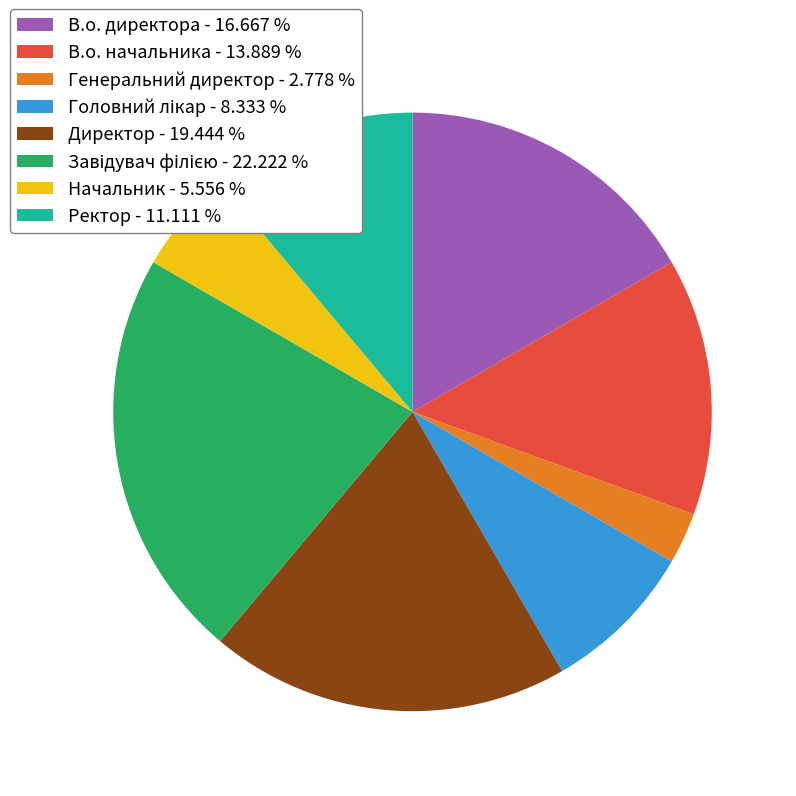

Is В.о. начальника the majority of the pie?

No